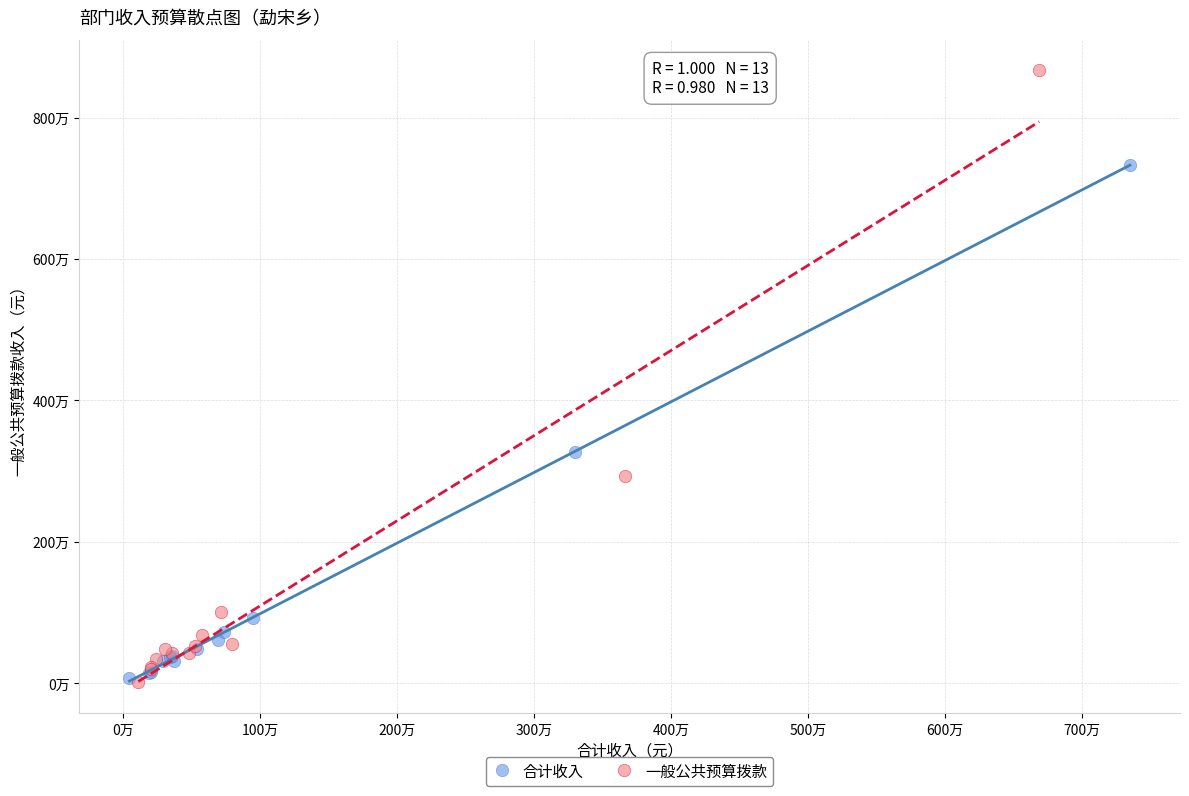

What are all the series names shown in the legend?

合计收入, 一般公共预算拨款